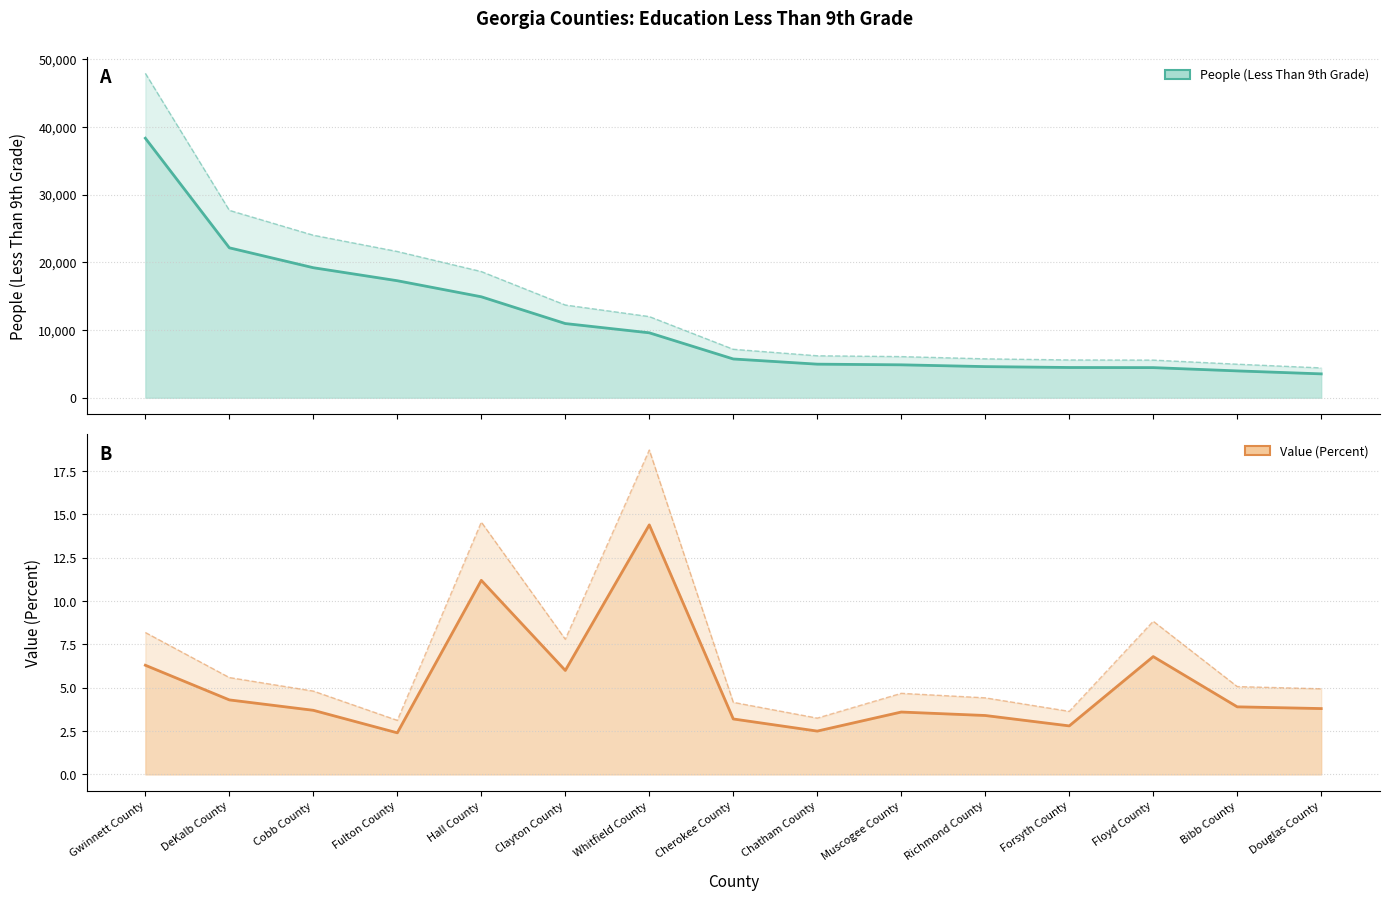

What is the difference between the maximum and minimum values in the Value (Percent) series?

12.0